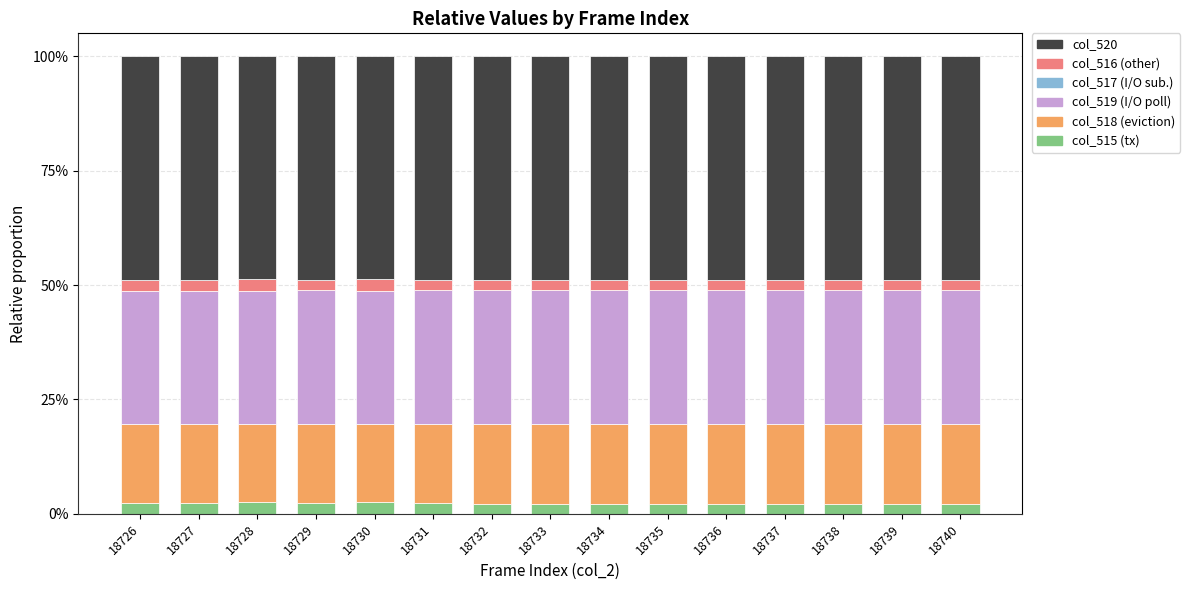

What is the sum of all col_515 (tx) values?

34.7